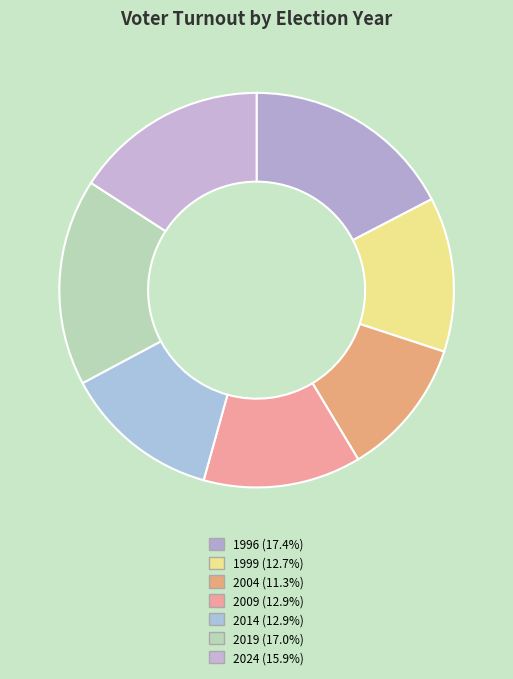

Count the number of slices in the pie.

7